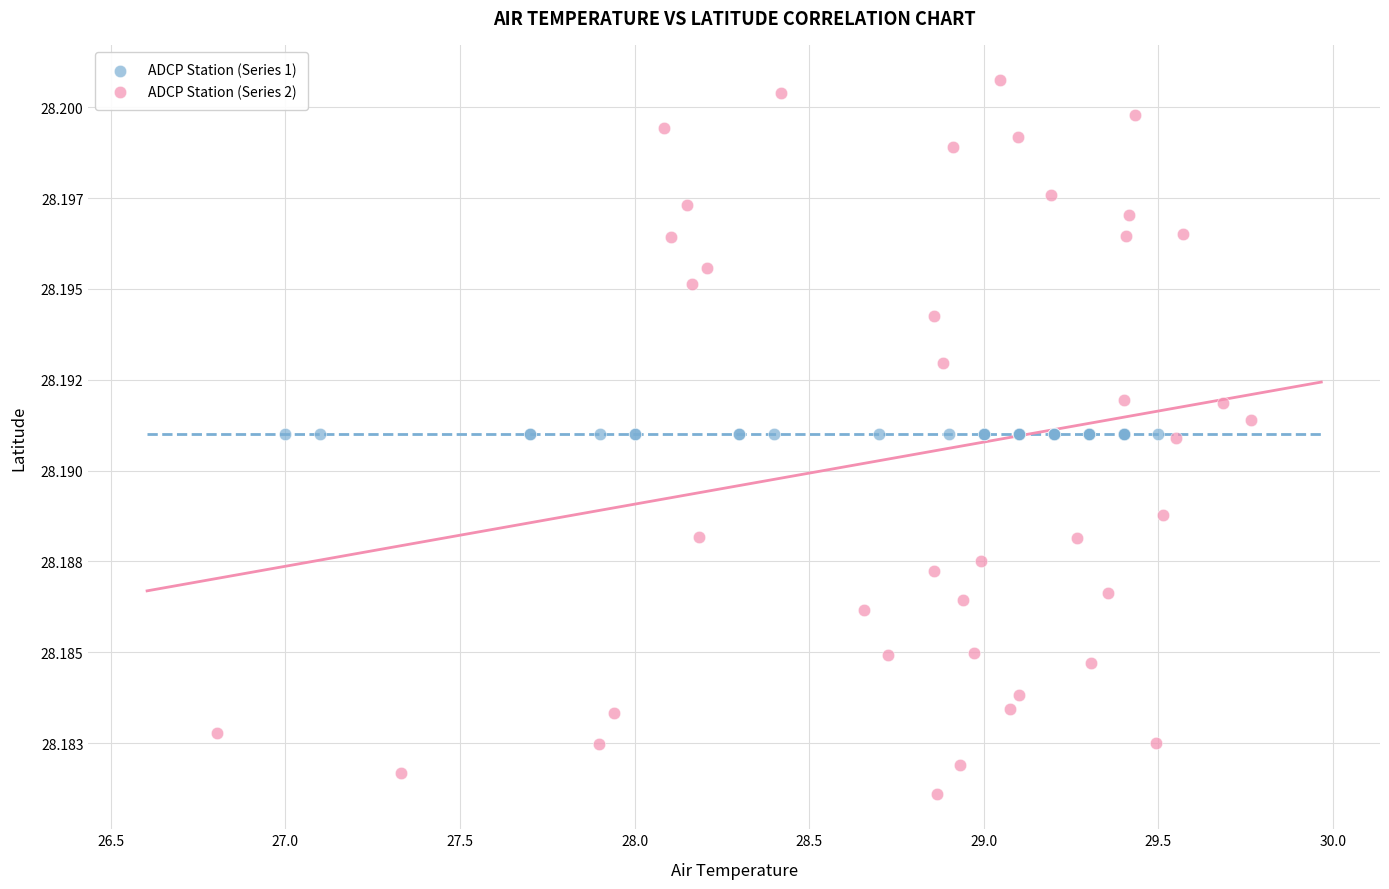

Which series contains the lowest Y value?

ADCP Station (Series 2)